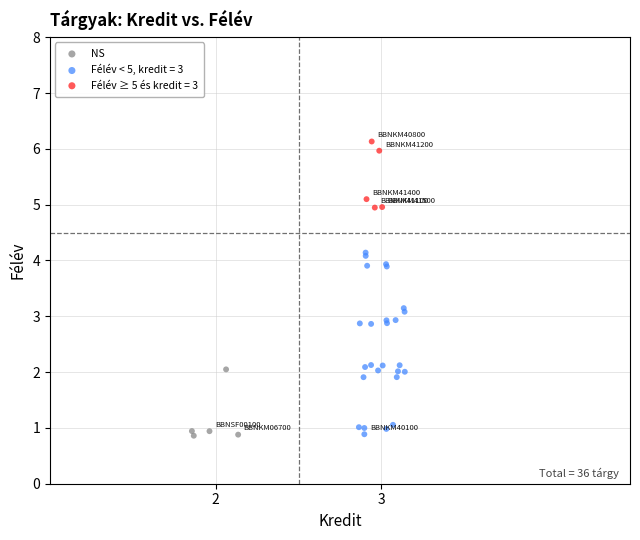

Which series reaches the maximum Y coordinate?

Félév ≥ 5 és kredit = 3